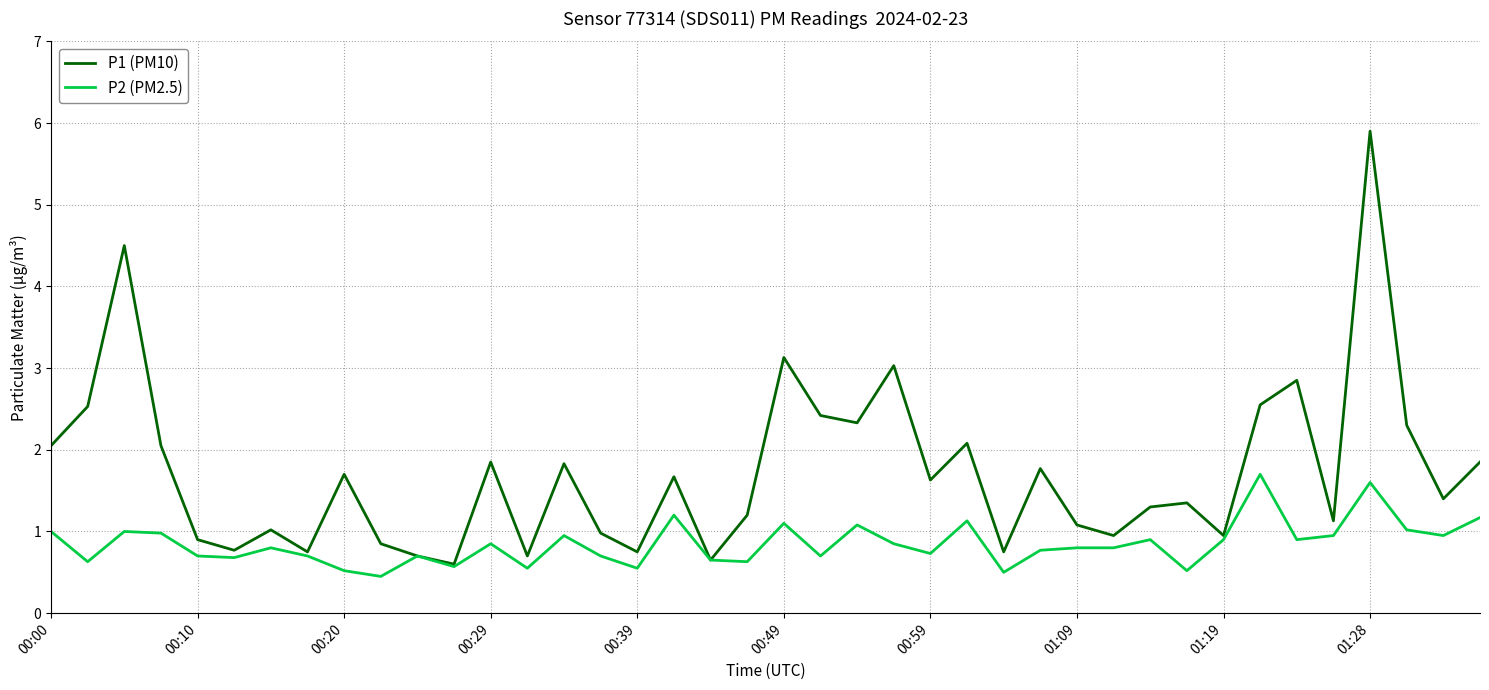

Which series has the largest total across all categories?

P1 (PM10)